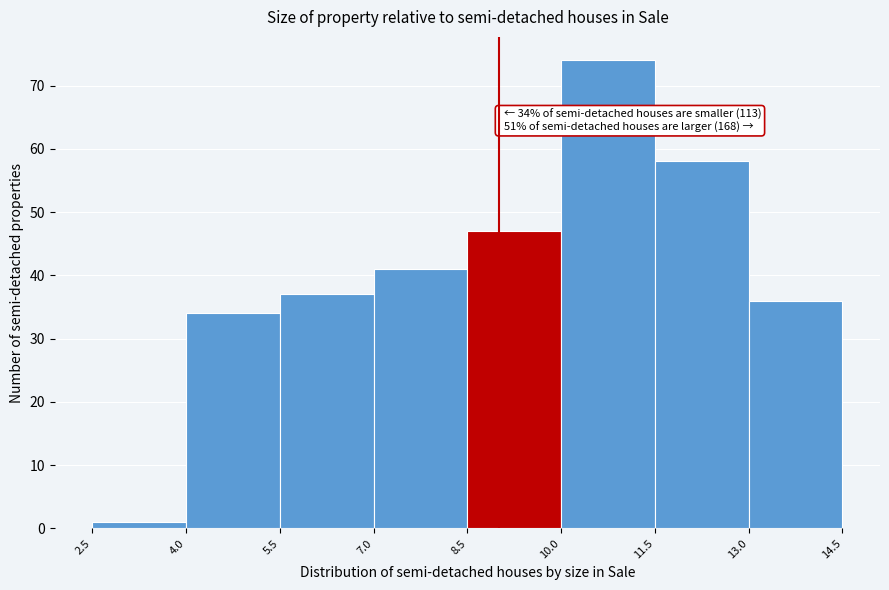

Which range on the x-axis has the tallest bar?

10.0 to 11.5